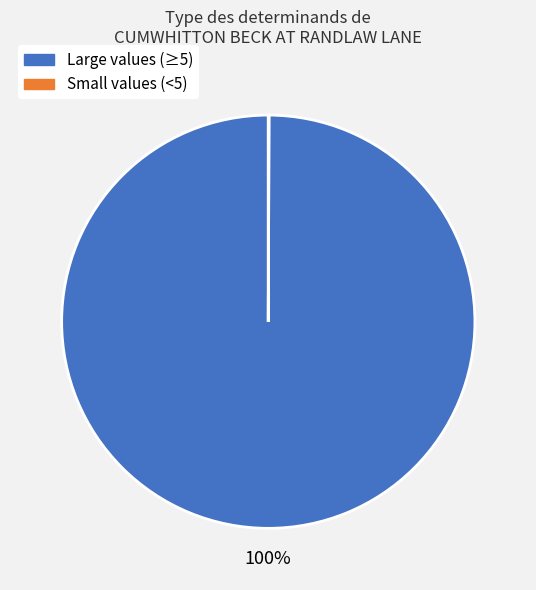

To the nearest percent, what is the average slice percentage?

50%